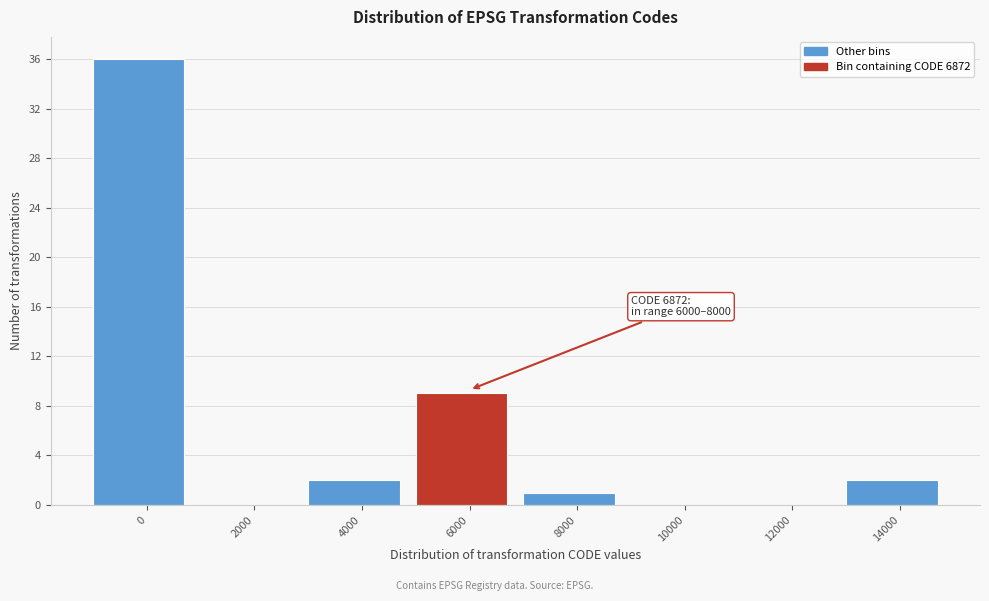

Reading left to right, what are all the values shown in this chart?

0=36	2000=0	4000=2	6000=9	8000=1	10000=0	12000=0	14000=2